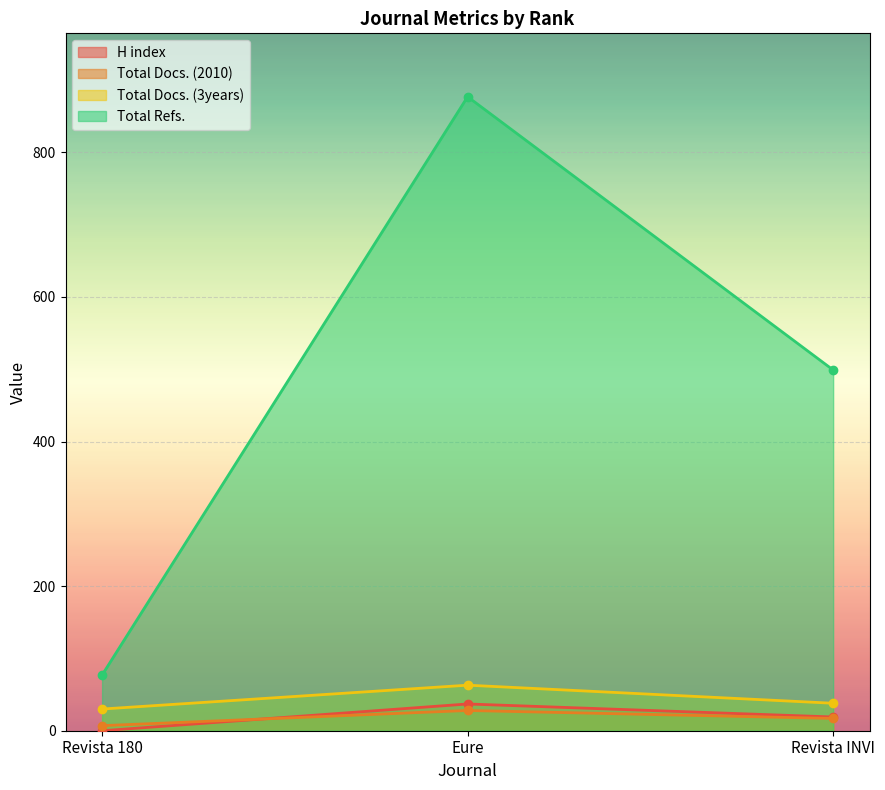

What is the sum of all Total Docs. (3years) values?

131